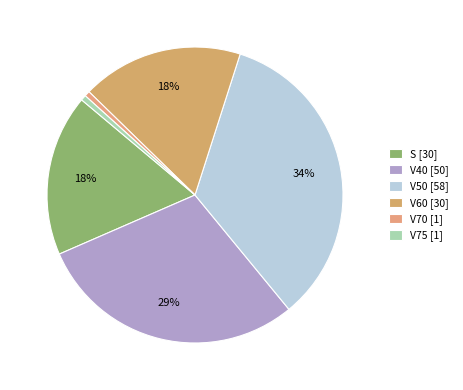

How many segments does this pie chart have?

6